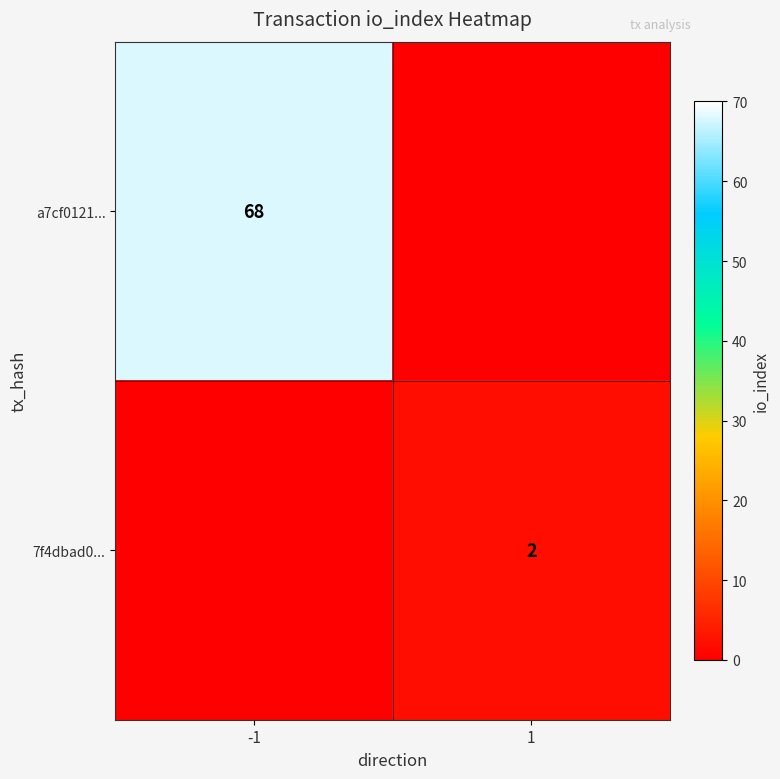

What is the spread (max minus min) of values at 1?

2